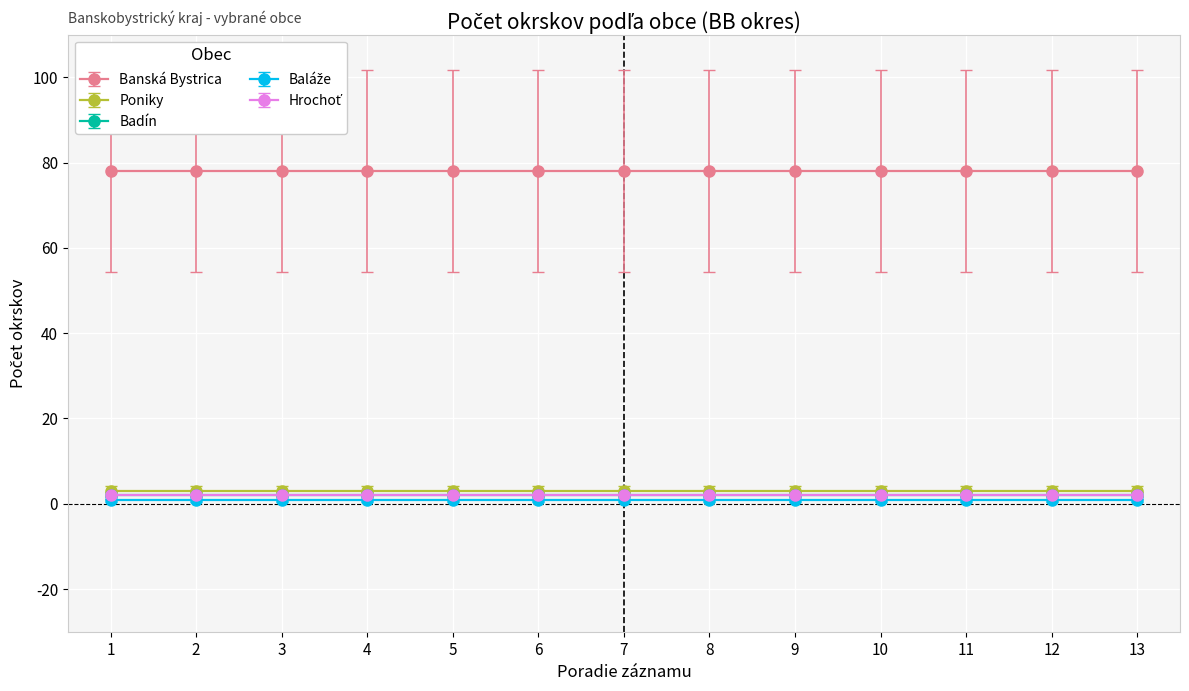

At which label does Baláže reach its peak?

1